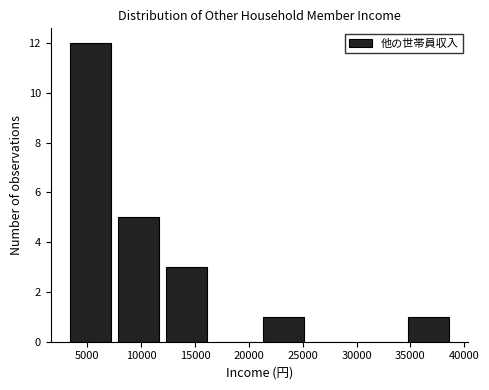

Which range on the x-axis has the tallest bar?

3500 to 8000